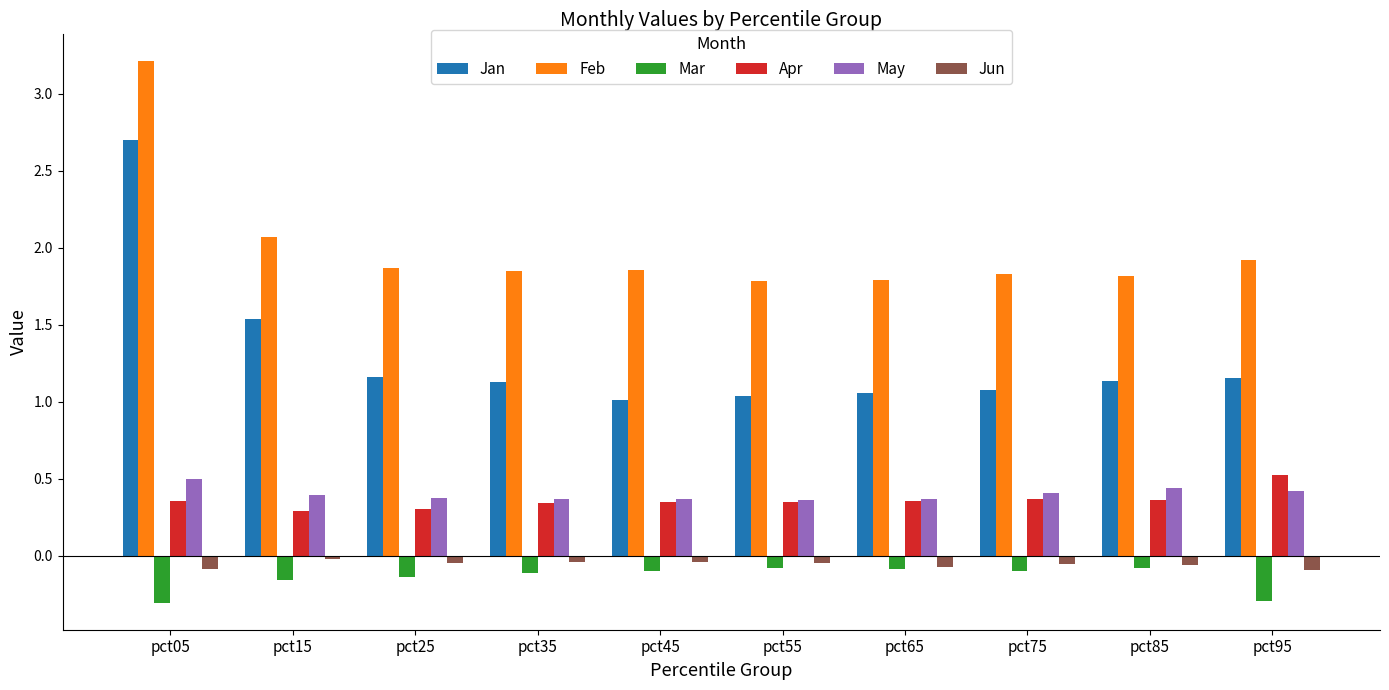

Is the value of Jun at pct55 greater than the value of Apr at pct25?

No